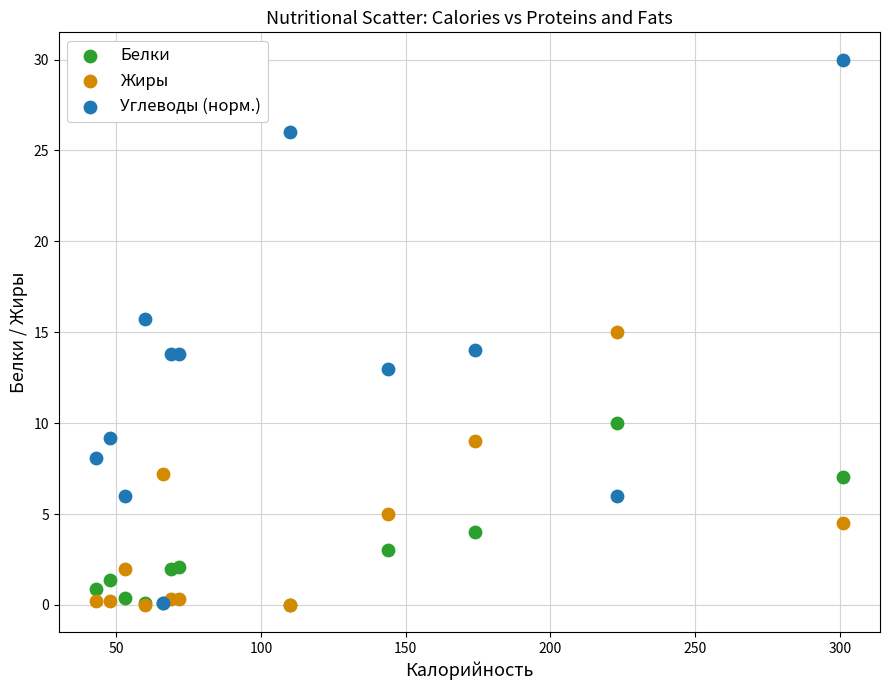

Which series contains the highest Y value?

Углеводы (норм.)